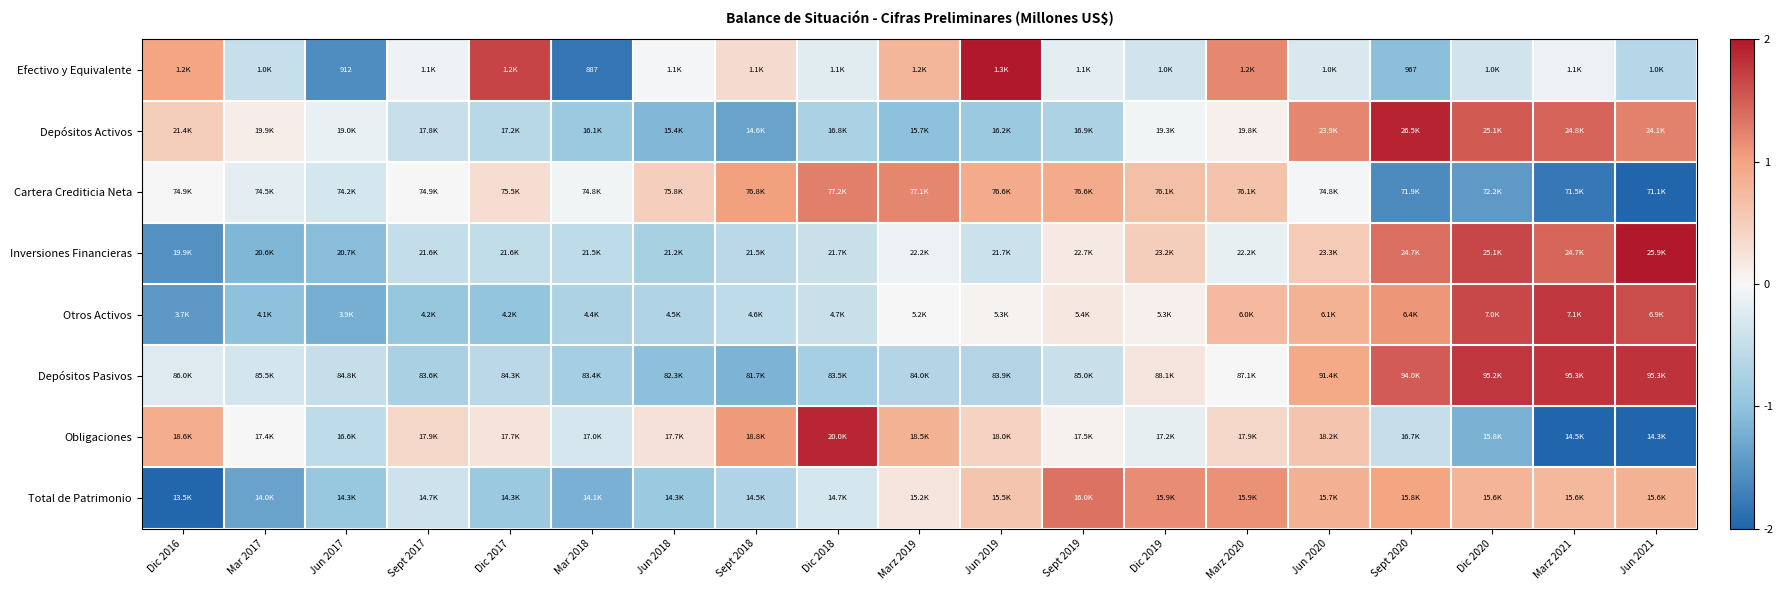

Where does the Inversiones Financieras series first go above 0?

Sept 2019